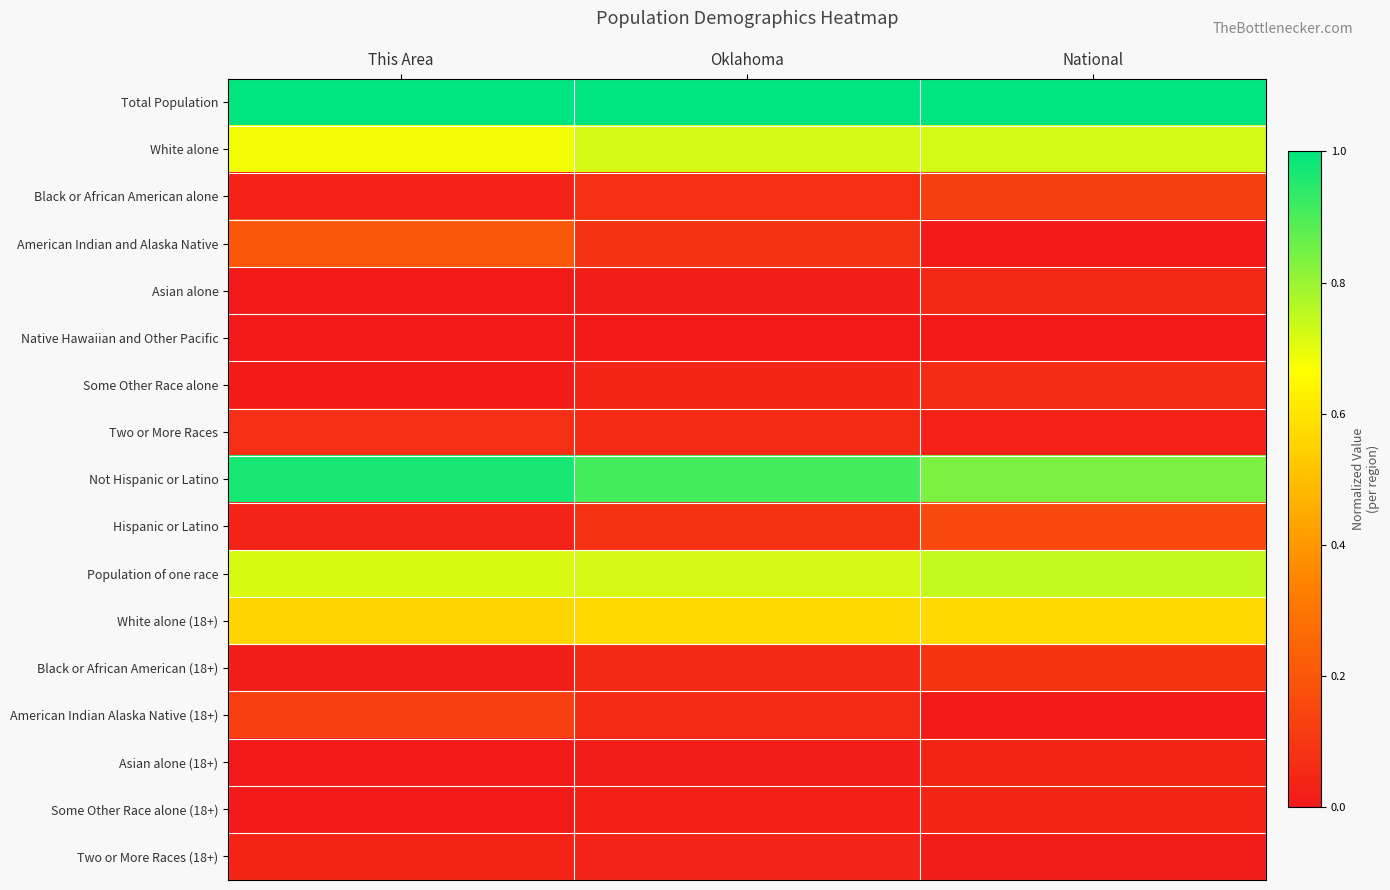

Reading left to right, list all the values displayed in this chart.

Total Population: This Area=1.0	Oklahoma=1.0	National=1.0
White alone: This Area=0.7	Oklahoma=0.7	National=0.7
Black or African American alone: This Area=0.0	Oklahoma=0.1	National=0.1
American Indian and Alaska Native: This Area=0.2	Oklahoma=0.1	National=0.0
Asian alone: This Area=0.0	Oklahoma=0.0	National=0.0
Native Hawaiian and Other Pacific: This Area=0.0	Oklahoma=0.0	National=0.0
Some Other Race alone: This Area=0.0	Oklahoma=0.0	National=0.1
Two or More Races: This Area=0.1	Oklahoma=0.1	National=0.0
Not Hispanic or Latino: This Area=1.0	Oklahoma=0.9	National=0.8
Hispanic or Latino: This Area=0.0	Oklahoma=0.1	National=0.2
Population of one race: This Area=0.7	Oklahoma=0.7	National=0.7
White alone (18+): This Area=0.6	Oklahoma=0.6	National=0.6
Black or African American (18+): This Area=0.0	Oklahoma=0.1	National=0.1
American Indian Alaska Native (18+): This Area=0.1	Oklahoma=0.1	National=0.0
Asian alone (18+): This Area=0.0	Oklahoma=0.0	National=0.0
Some Other Race alone (18+): This Area=0.0	Oklahoma=0.0	National=0.0
Two or More Races (18+): This Area=0.0	Oklahoma=0.0	National=0.0